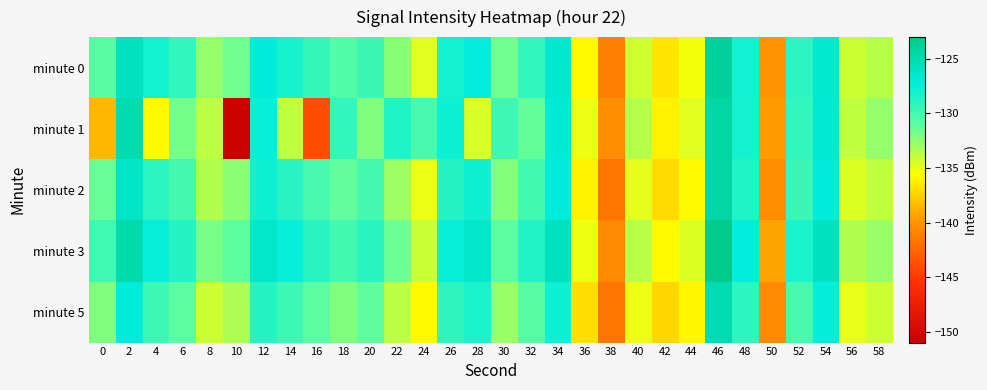

What is the spread (max minus min) of values at 12?

2.3